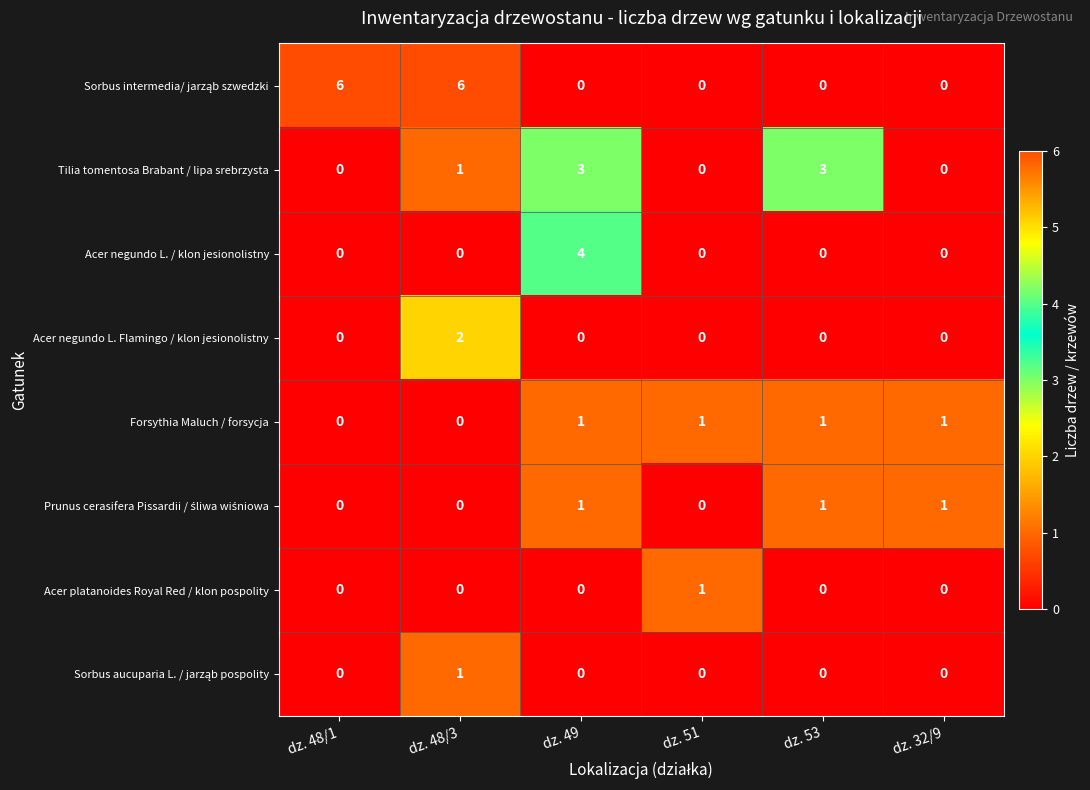

How many values in Acer negundo L. Flamingo / klon jesionolistny are above zero?

1